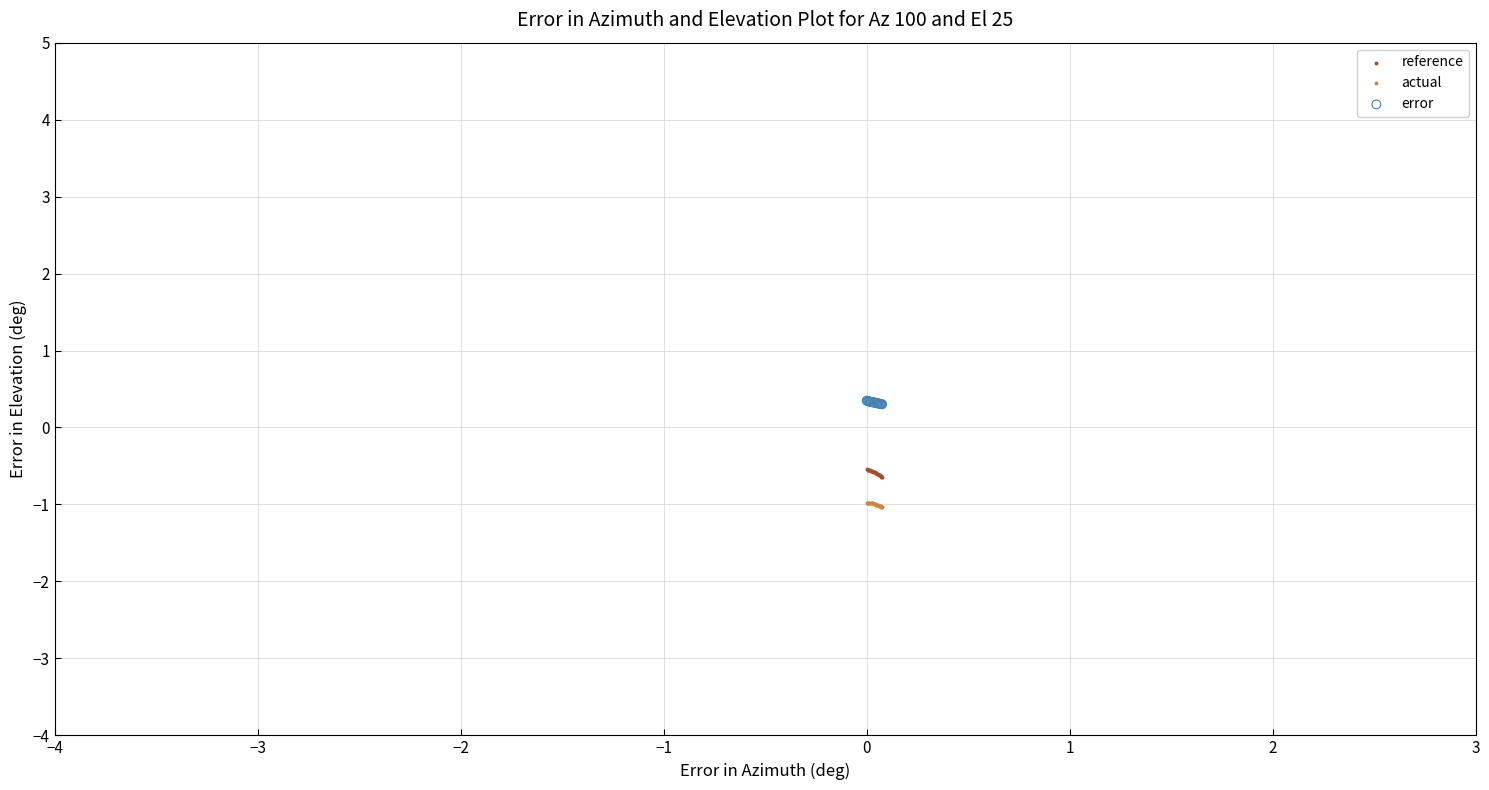

What are all the series names shown in the legend?

reference, actual, error